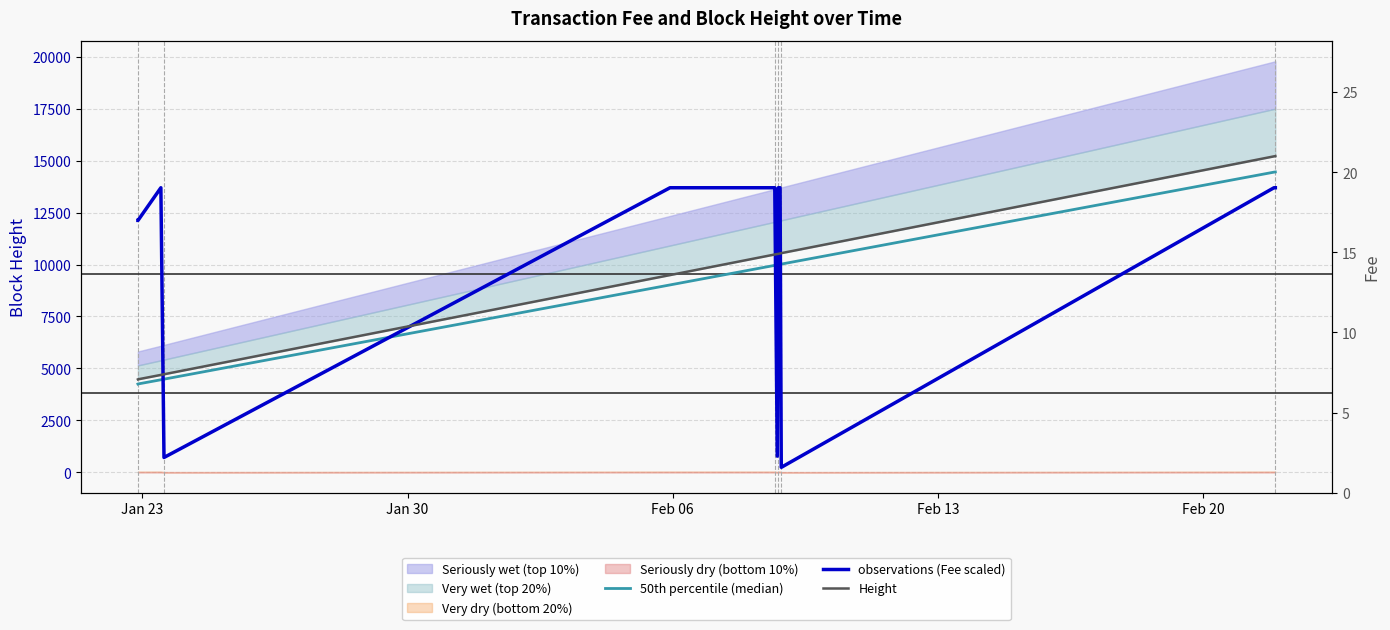

How many intersections are there between observations (Fee scaled) and 50th percentile (median)?

5